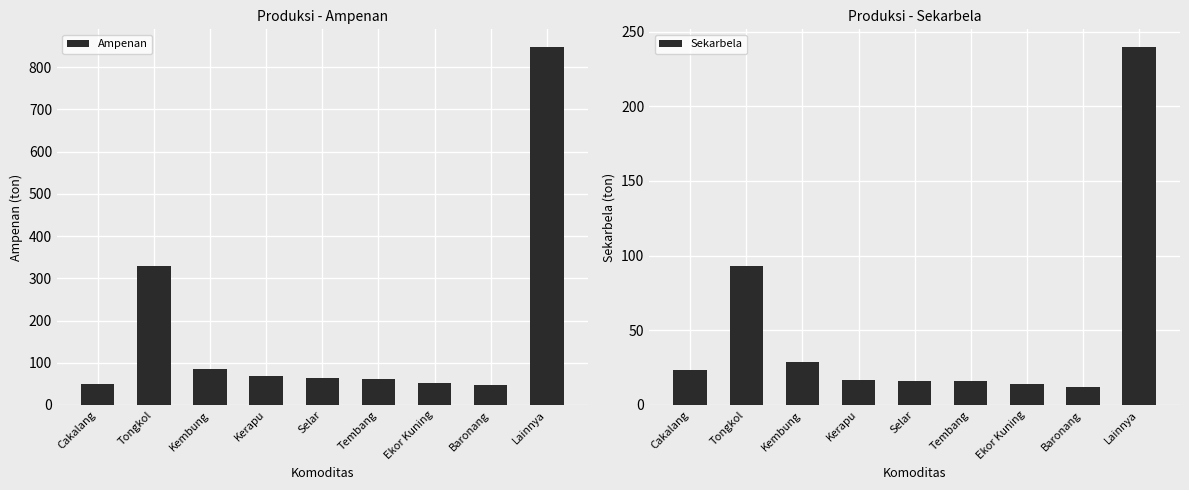

At how many categories does at least one series exceed 184?

2